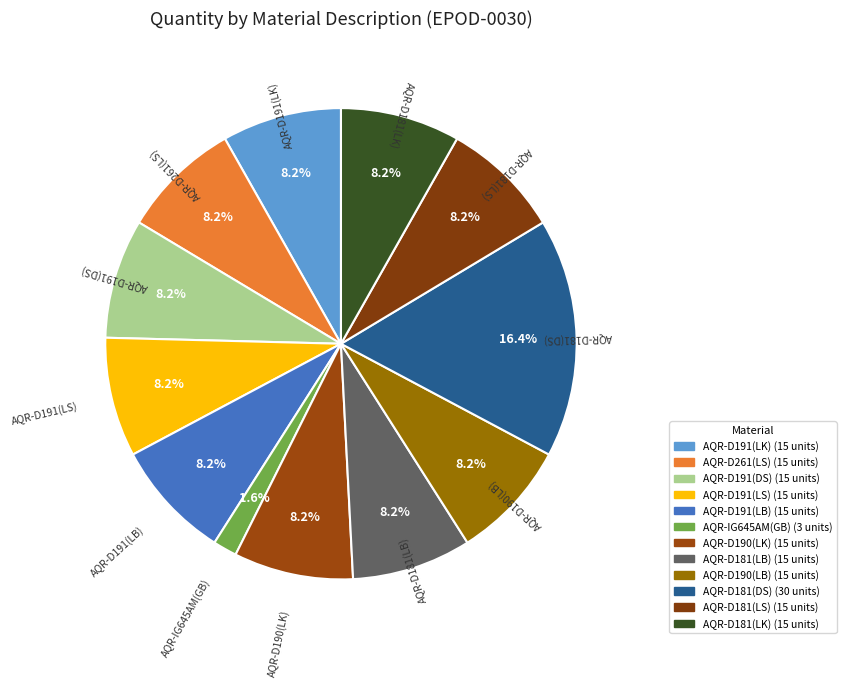

What percentage do AQR-D191(LB) and AQR-D191(LK) together represent?

16.4%